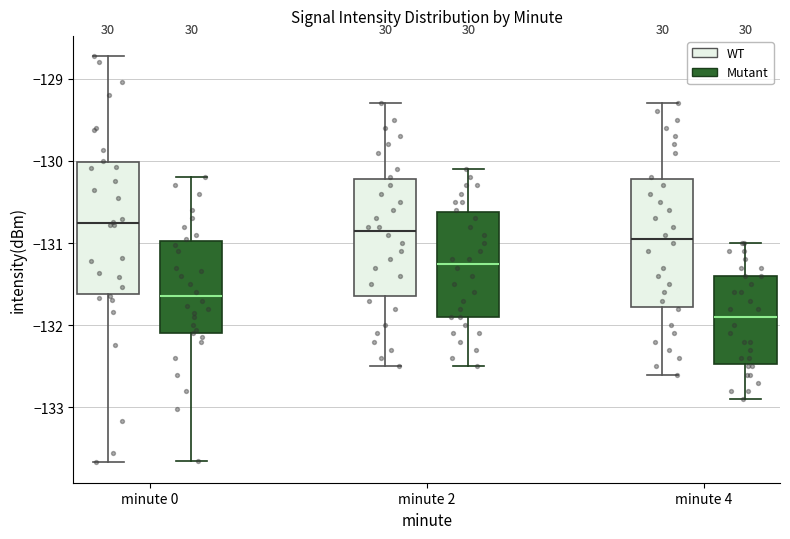

Where does the lower whisker of the box for minute 0 (Mutant) end on the y-axis? The values are not printed on the chart, so give them approximately, as read against the axis.

-133.7